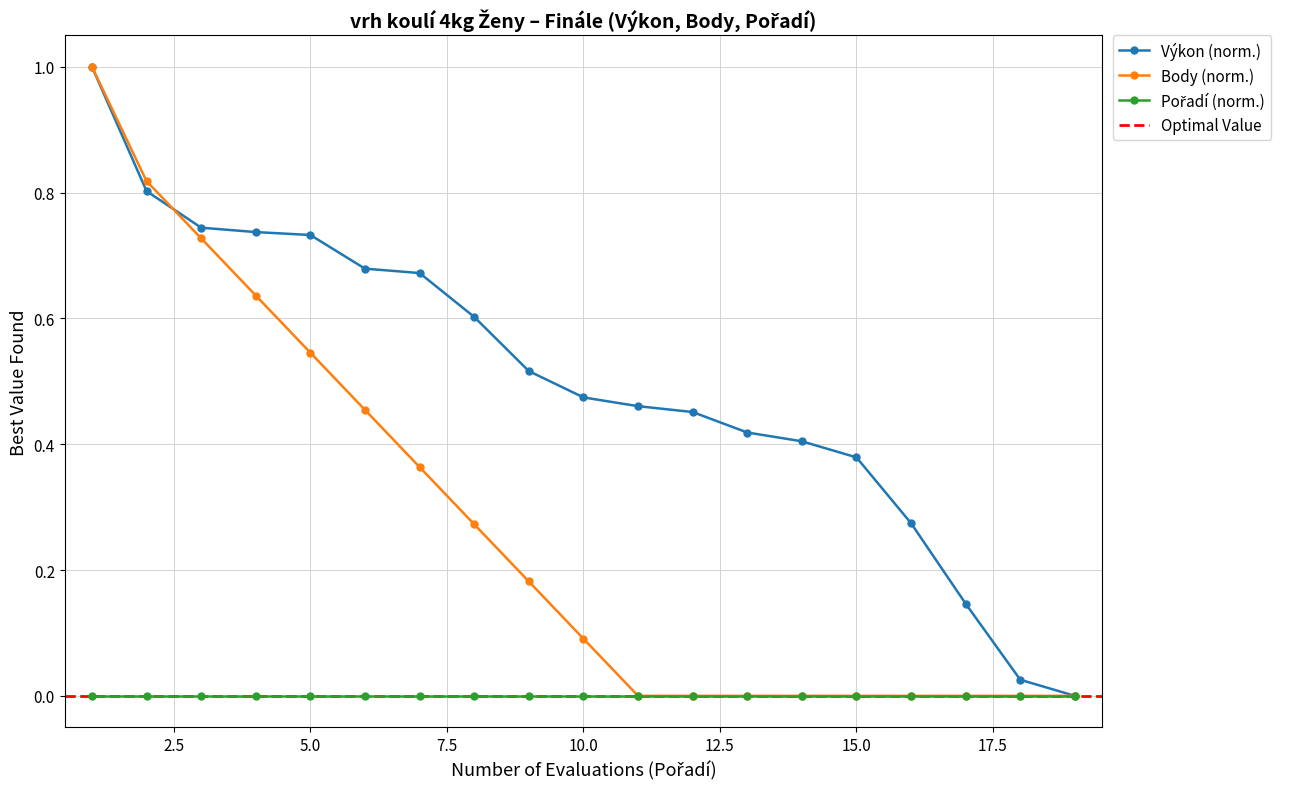

The value of Body (norm.) at 15.0 is 0.0. True or false?

True